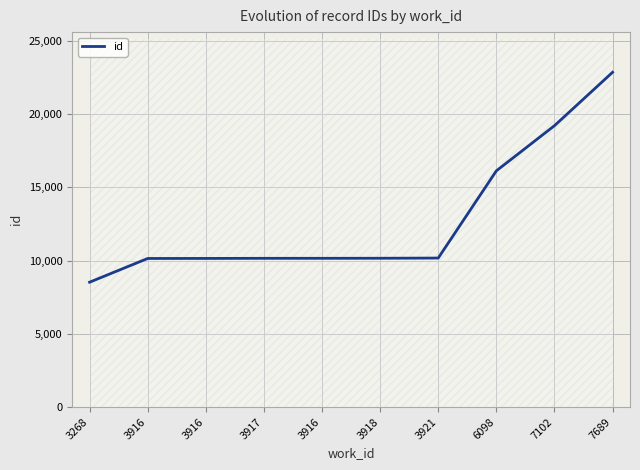

Reading left to right, extract all data points from this chart.

3268=8528	3916=10147	3916=10150	3917=10157	3916=10158	3918=10162	3921=10175	6098=16127	7102=19210	7689=22853